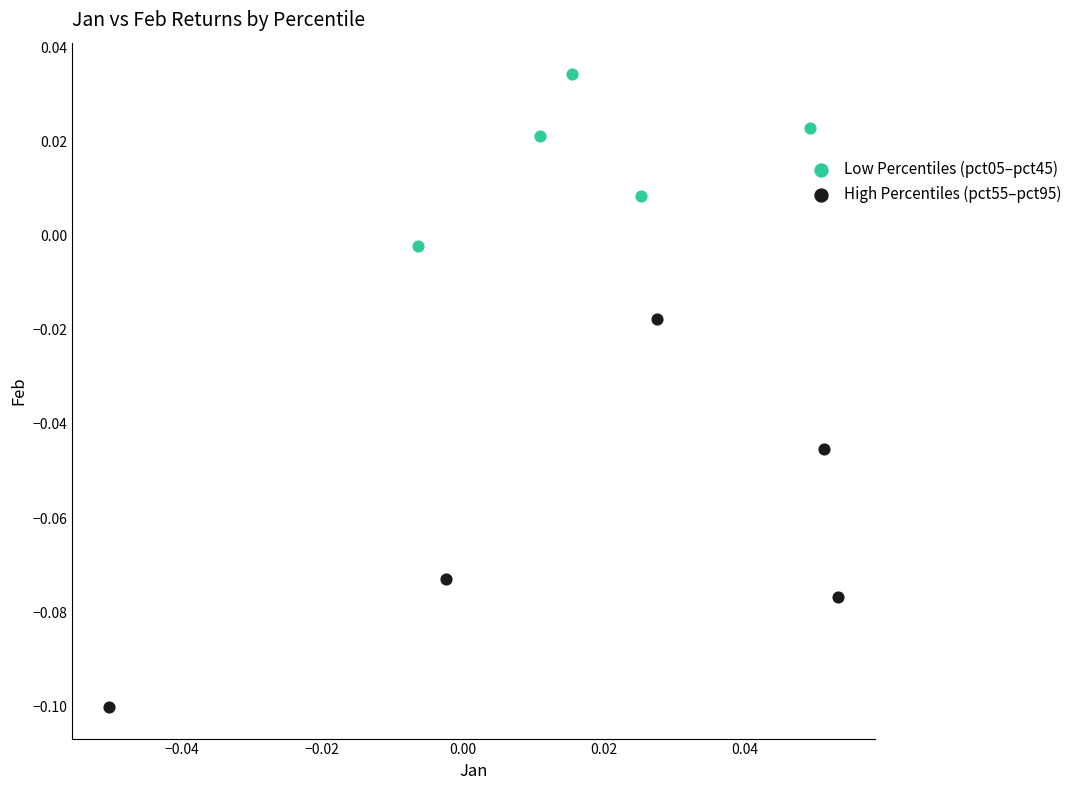

Which series reaches the minimum Y coordinate?

High Percentiles (pct55–pct95)